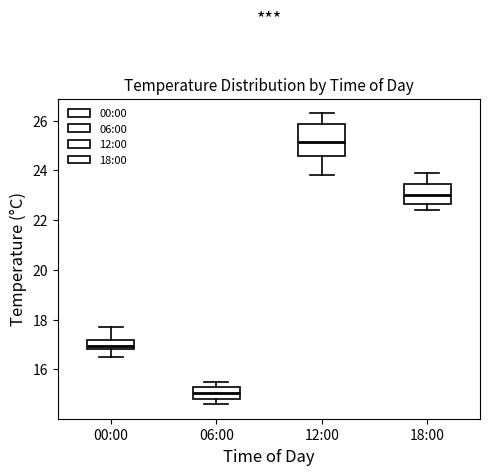

Where is the lower edge of the box for 18:00 on the y-axis? The values are not printed on the chart, so give them approximately, as read against the axis.

22.6